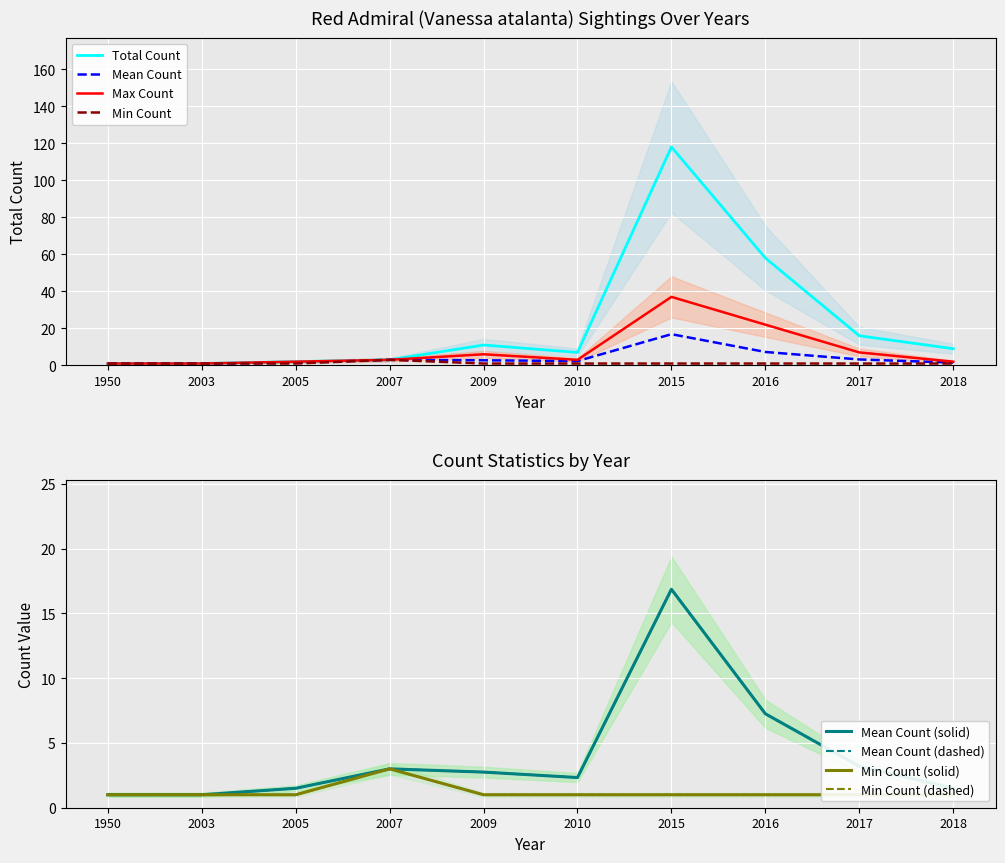

What is the difference between the maximum and second lowest values in the Min Count series?

2.0